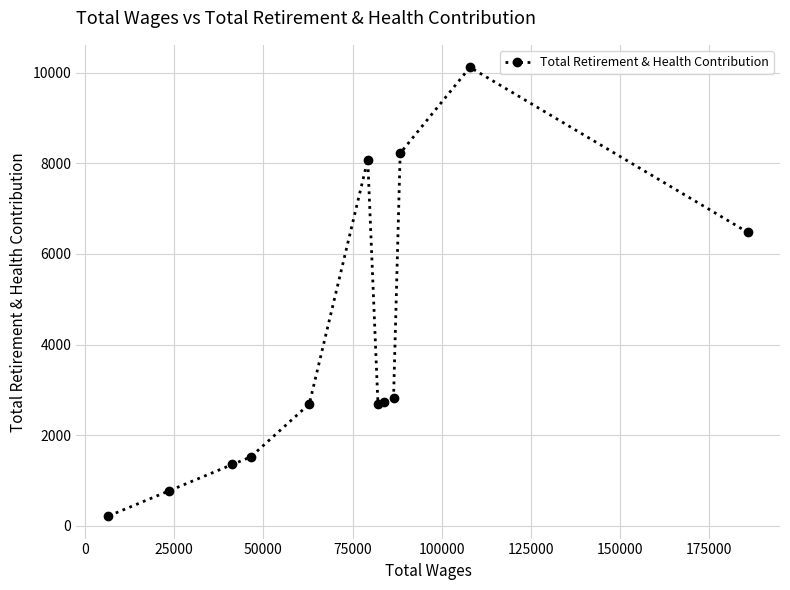

What is the difference between the second highest and second lowest values?

7456